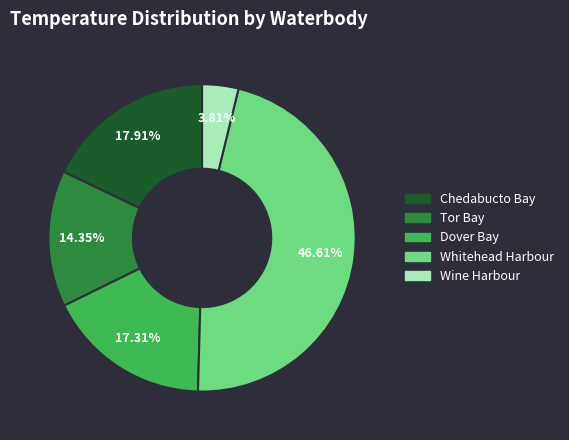

Count the number of slices in the pie.

5